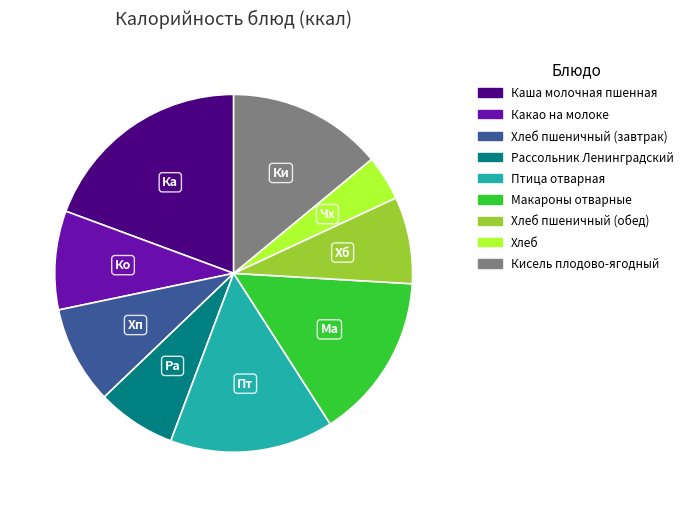

True or false: Ко accounts for 2% of the total.

False